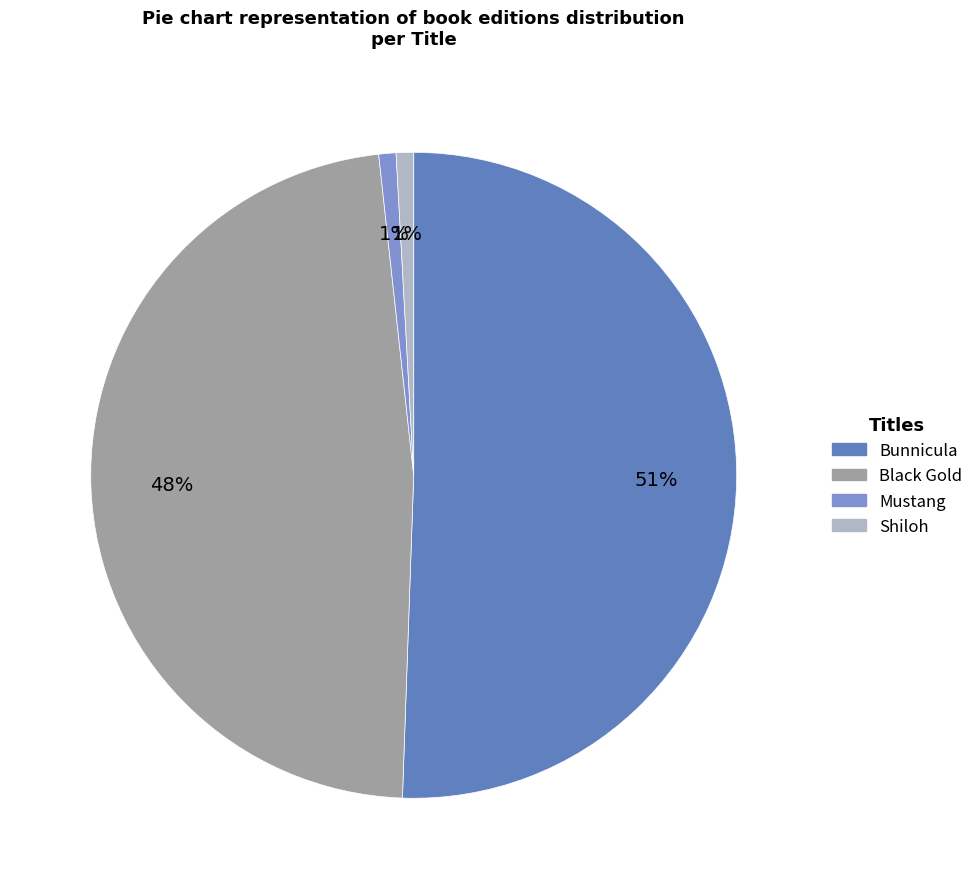

What is the majority slice?

Bunnicula